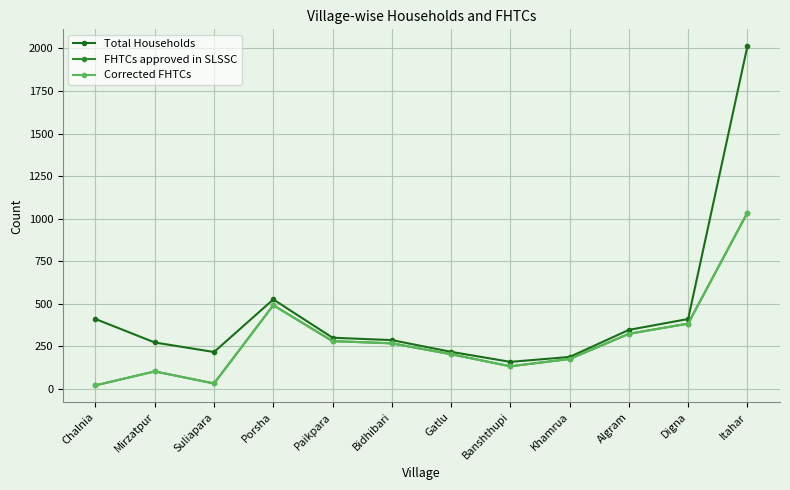

Does the chart have visible grid lines?

Yes